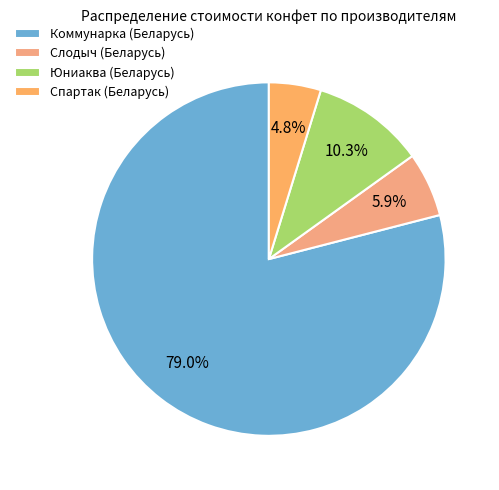

Does any single category account for the majority?

Yes